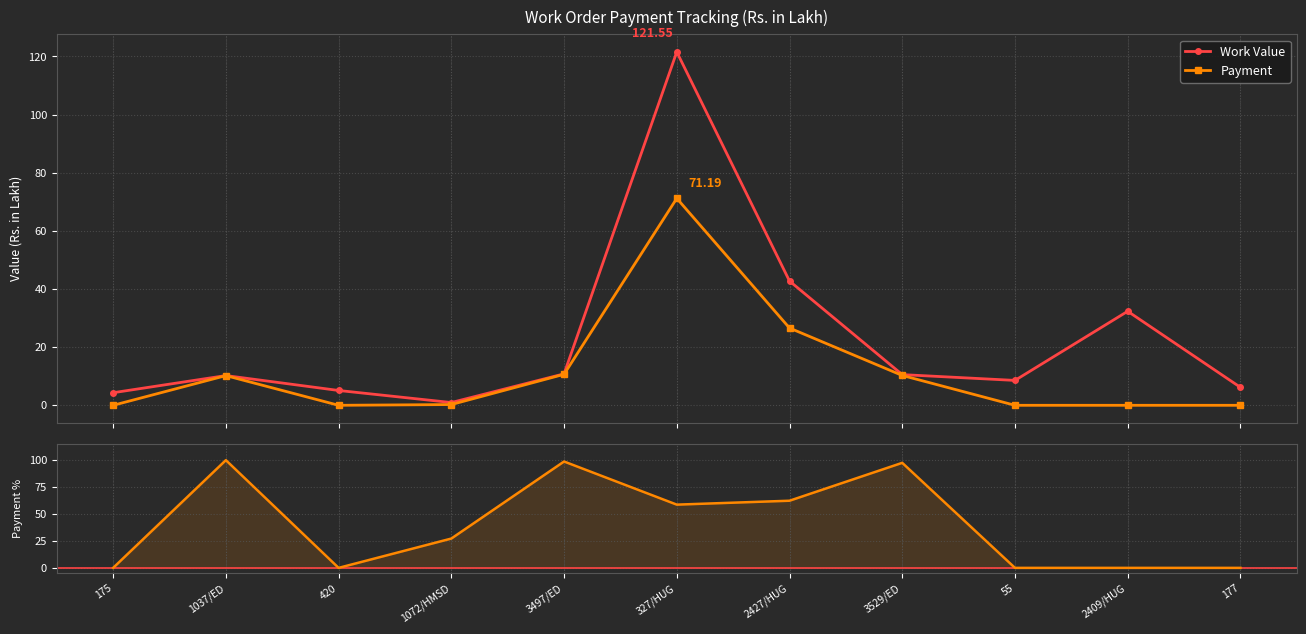

What is the difference between the maximum and second lowest values in the Payment % series?

99.8